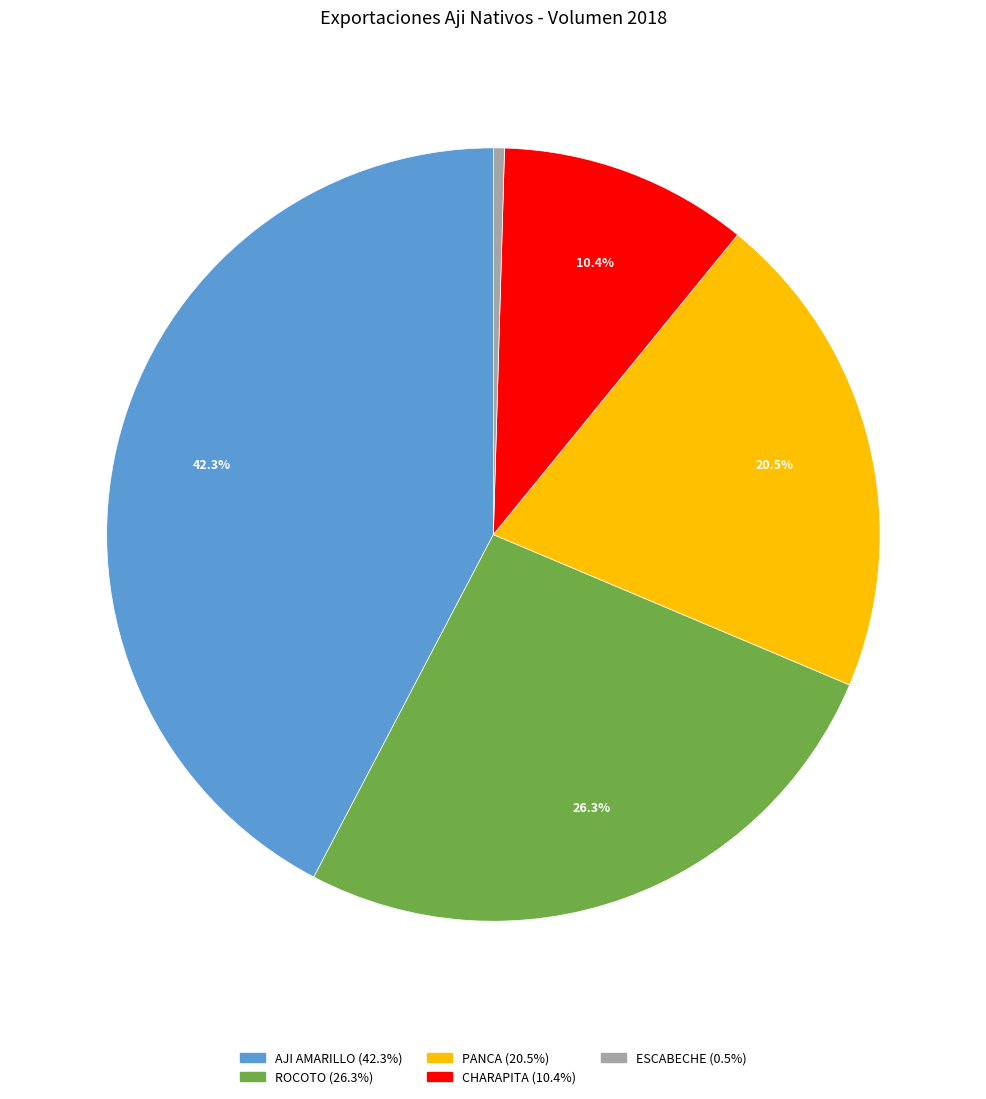

What portion of the pie excludes AJI AMARILLO?

57.7%